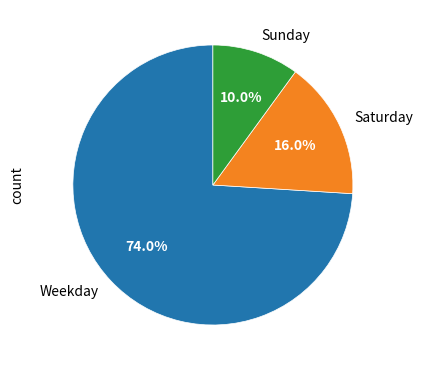

Which slice is the largest?

Weekday